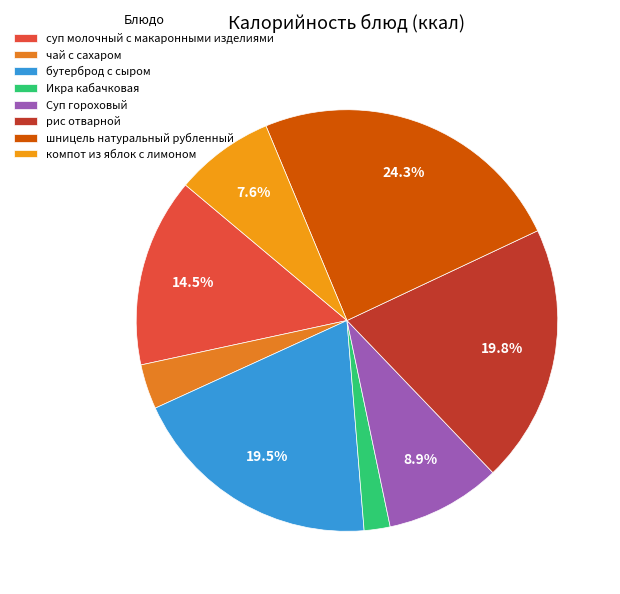

Count the number of slices in the pie.

8